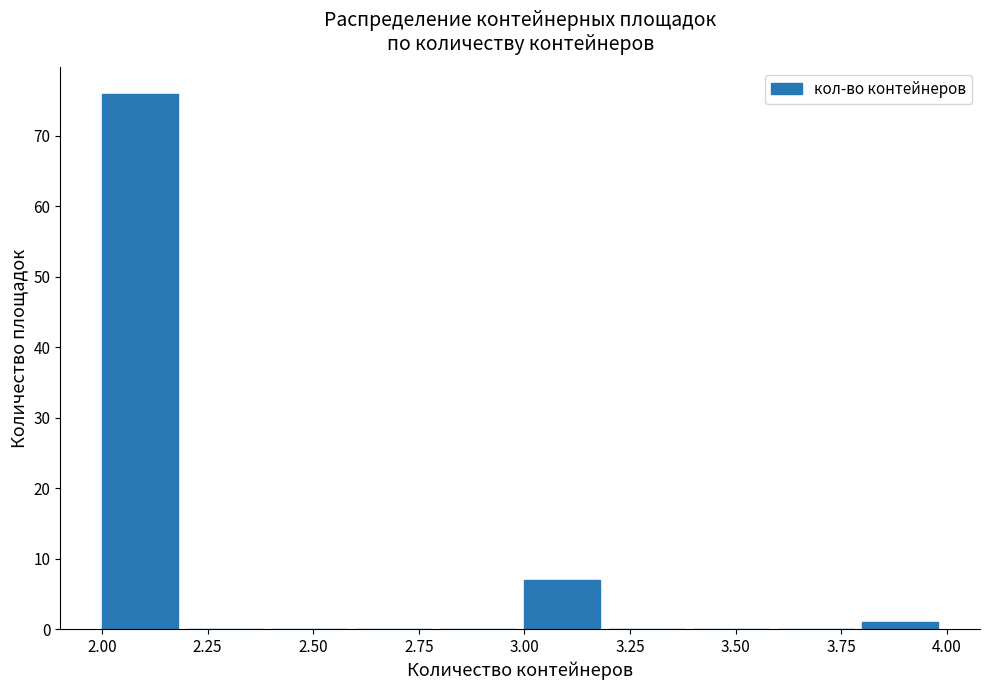

What is the height of the bar covering 3.0 to 3.2 on the x-axis? The values are not printed on the chart, so give them approximately, as read against the axis.

7